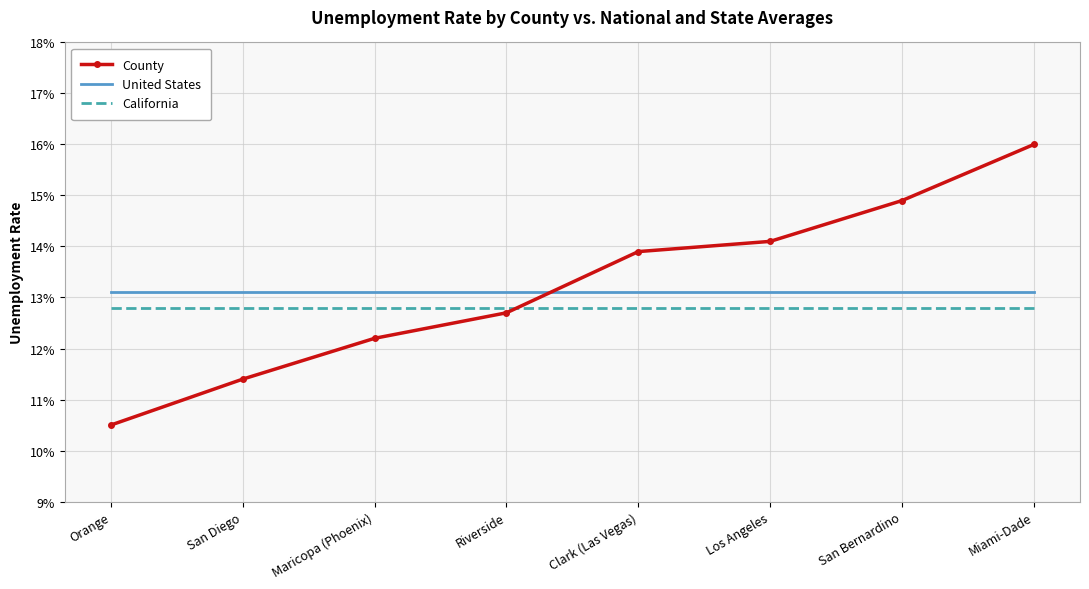

At which category does the chart reach its peak across all series?

Miami-Dade